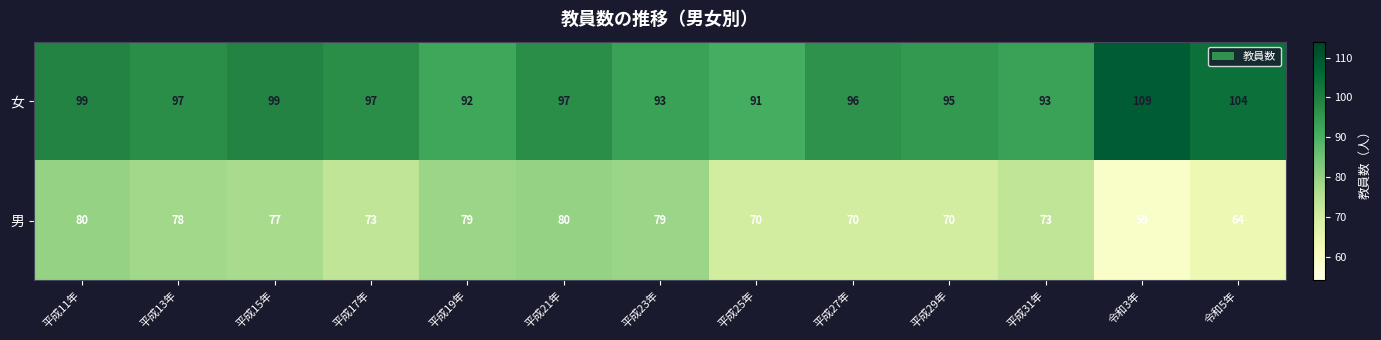

At which category does the chart reach its peak across all series?

令和3年